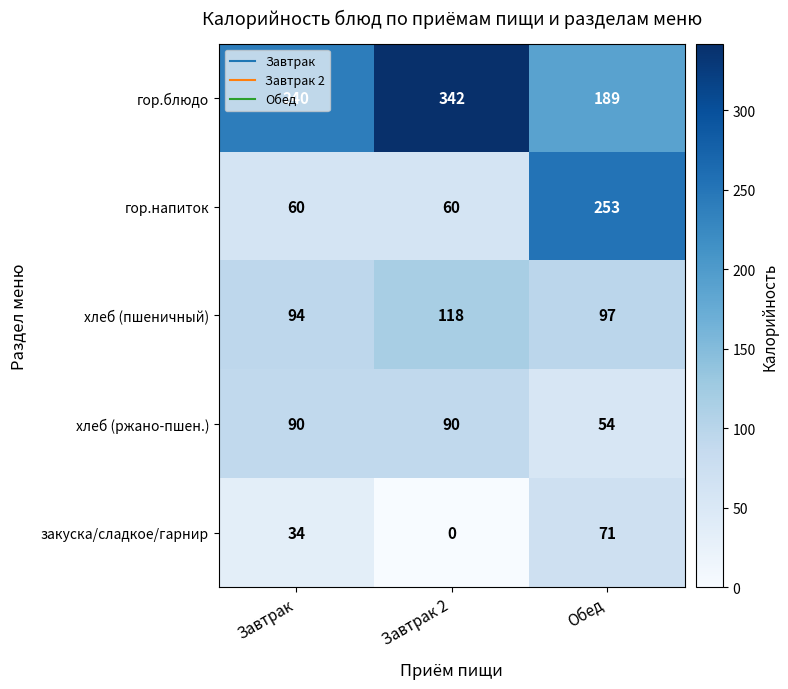

At which category is the sum across all series the highest?

Обед